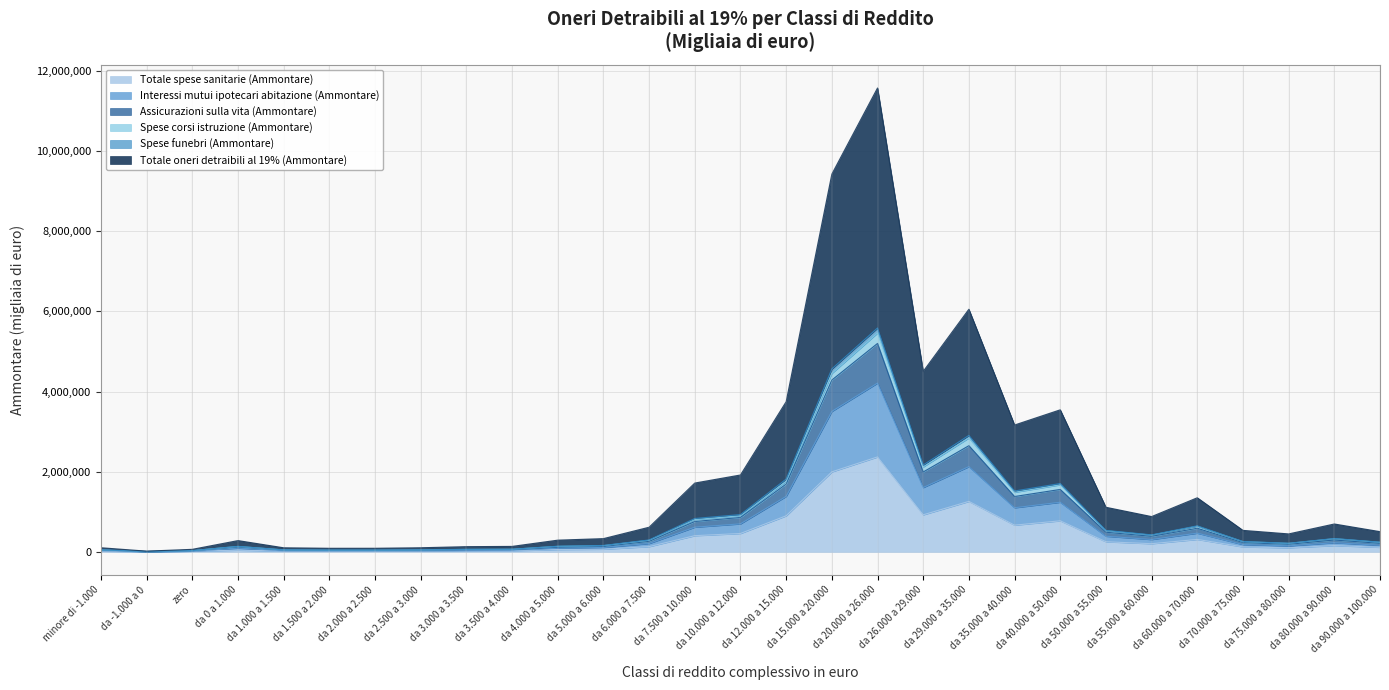

Does the chart have visible grid lines?

Yes